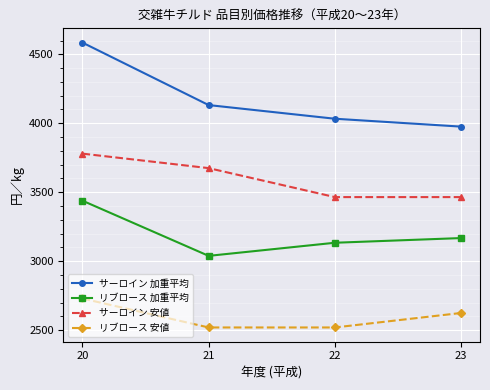

Where does the サーロイン 加重平均 series first go above 4132?

20